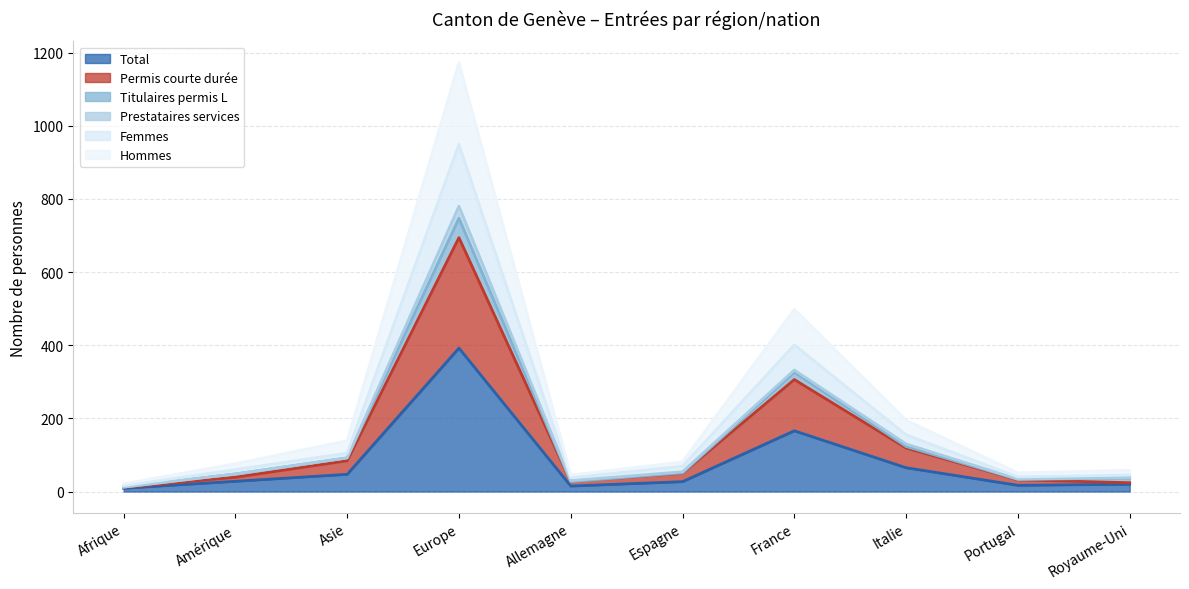

What is the highest value of the Total series?

392